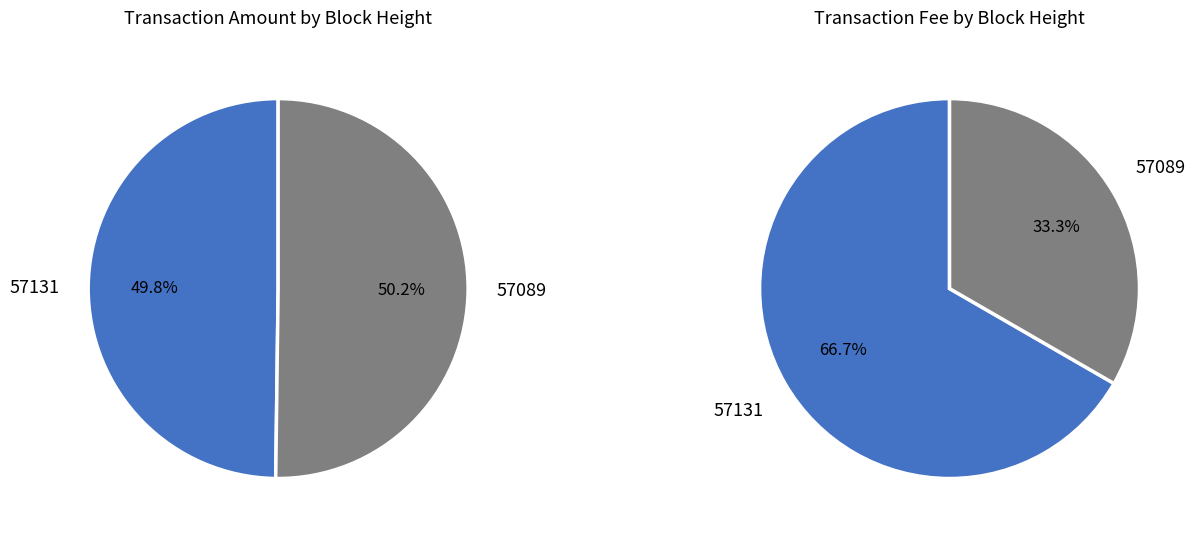

To the nearest percent, what is the combined percentage of 57131 and 57089?

100%